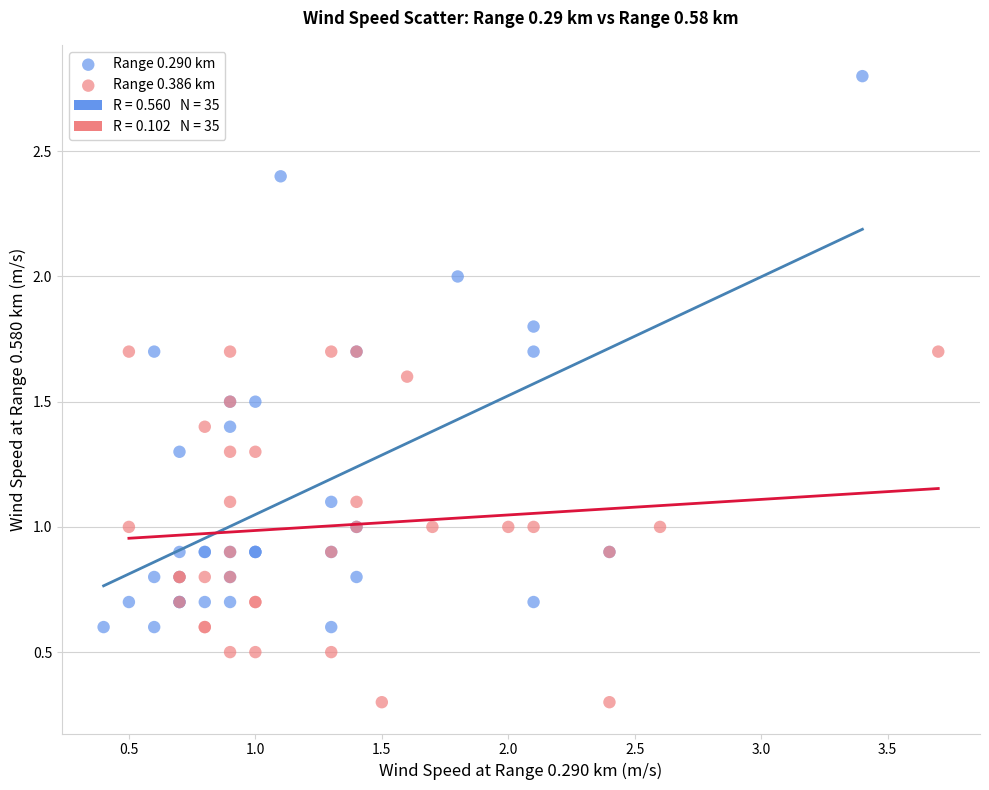

Which series has the largest Y range (max minus min)?

Range 0.290 km